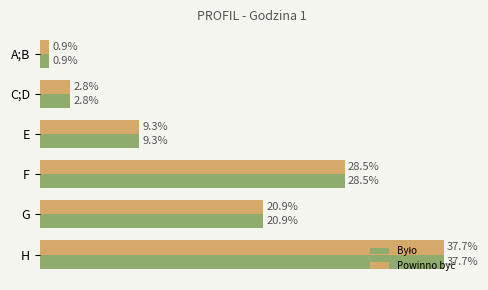

Which category has the highest value across all series?

H